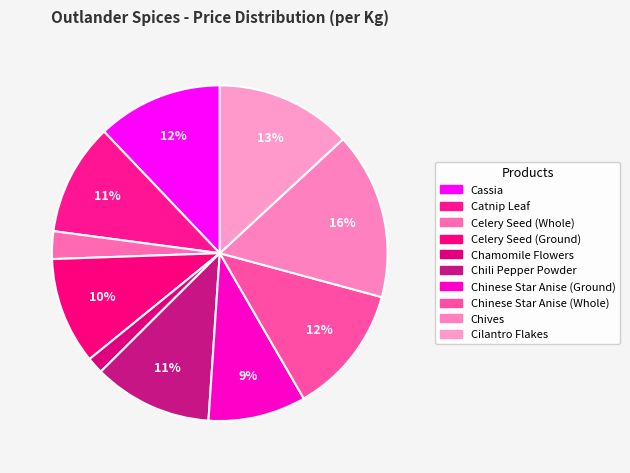

Is the sum of Celery Seed (Ground) and Chives greater than half?

No